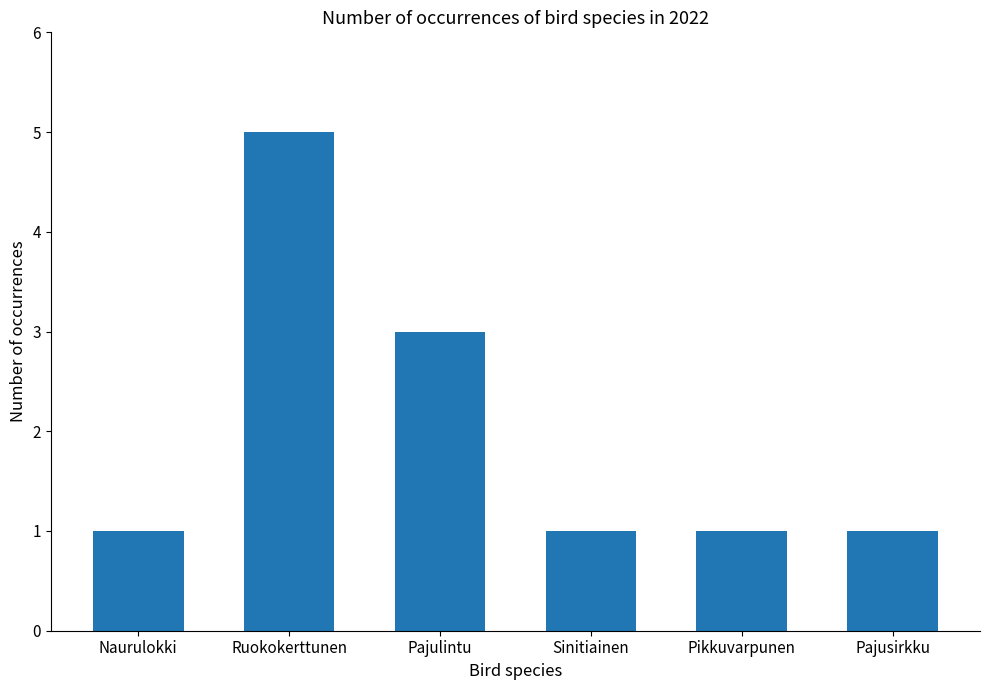

Does the chart contain any negative values?

No